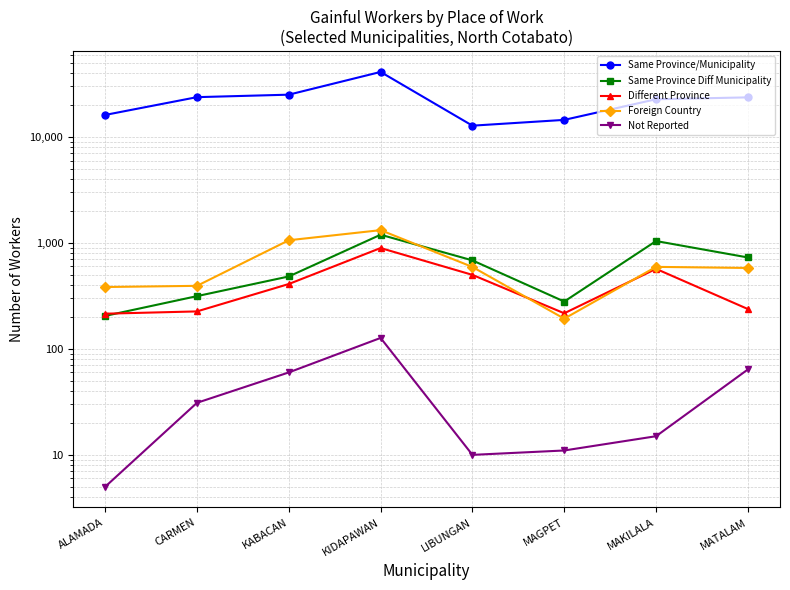

What value does the Same Province/Municipality series have at LIBUNGAN?

12804